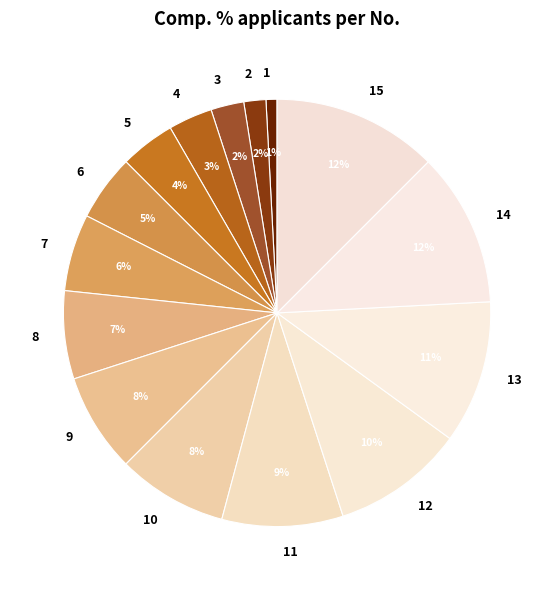

What is the ratio of the value at 2 to the value at 1?

2.0